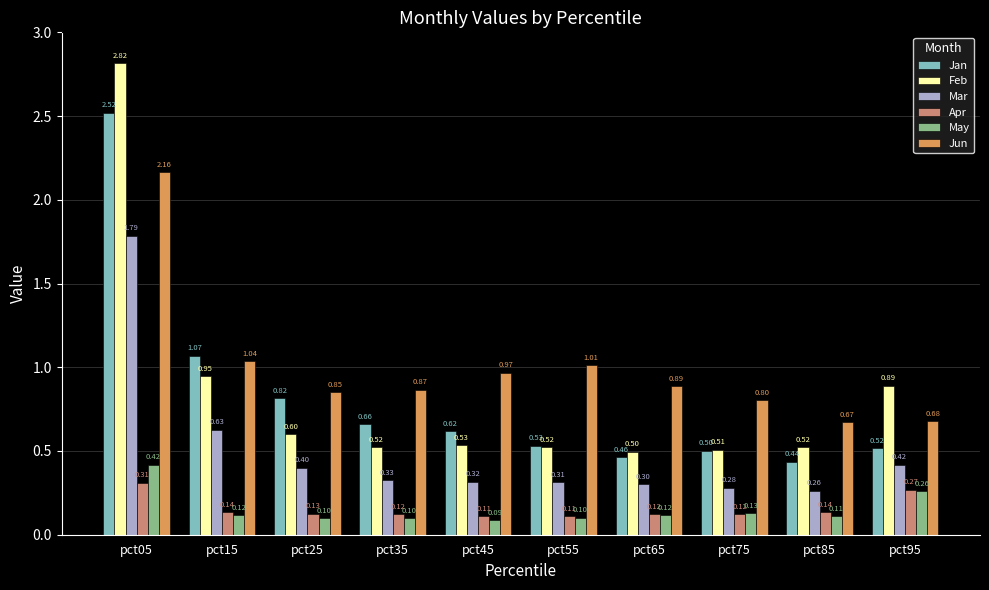

At how many categories does at least one series exceed 0?

10